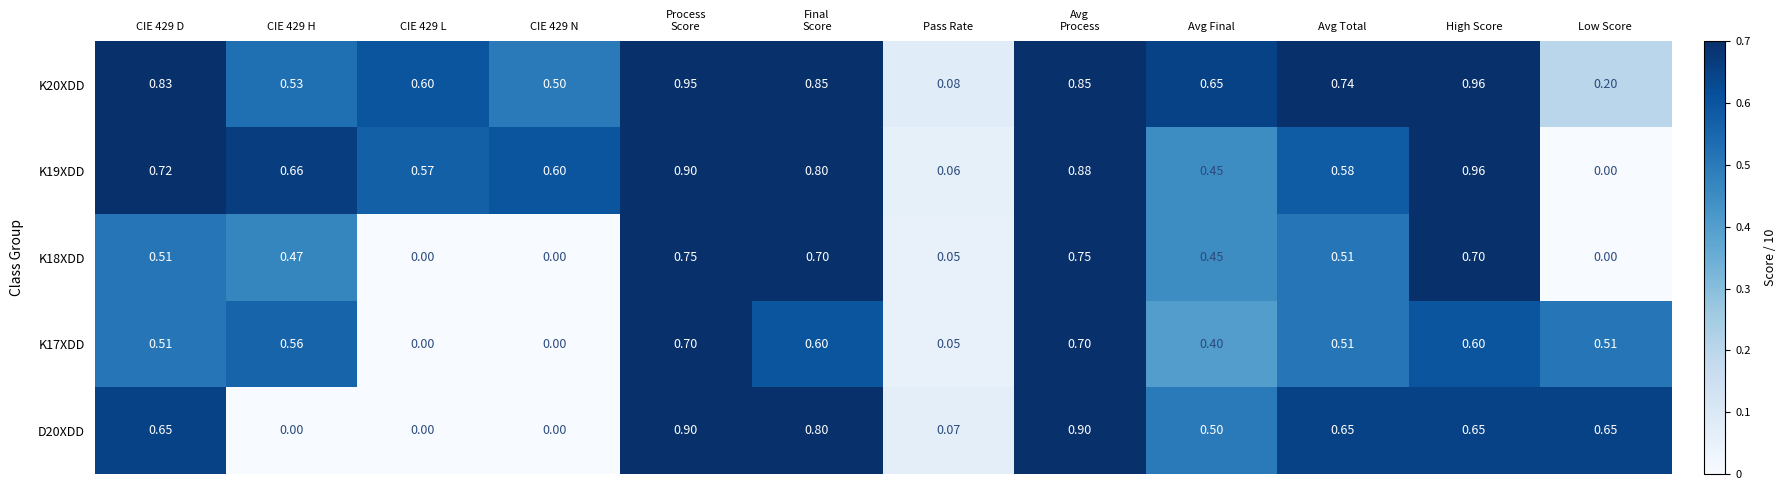

Which category has the lowest value in the K19XDD series?

Low Score